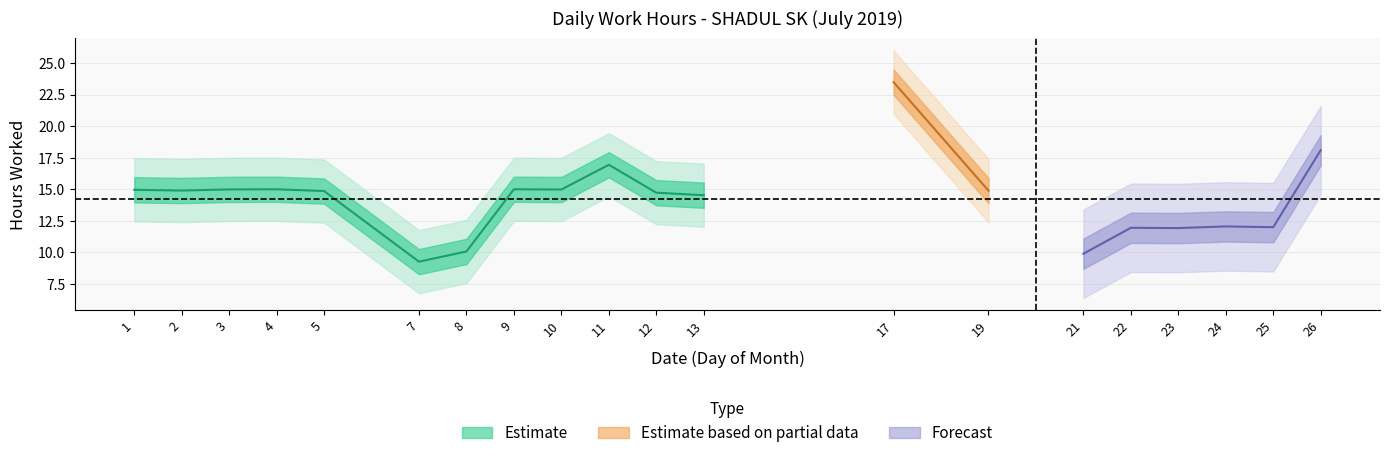

What is the minimum value shown in the chart?

9.3